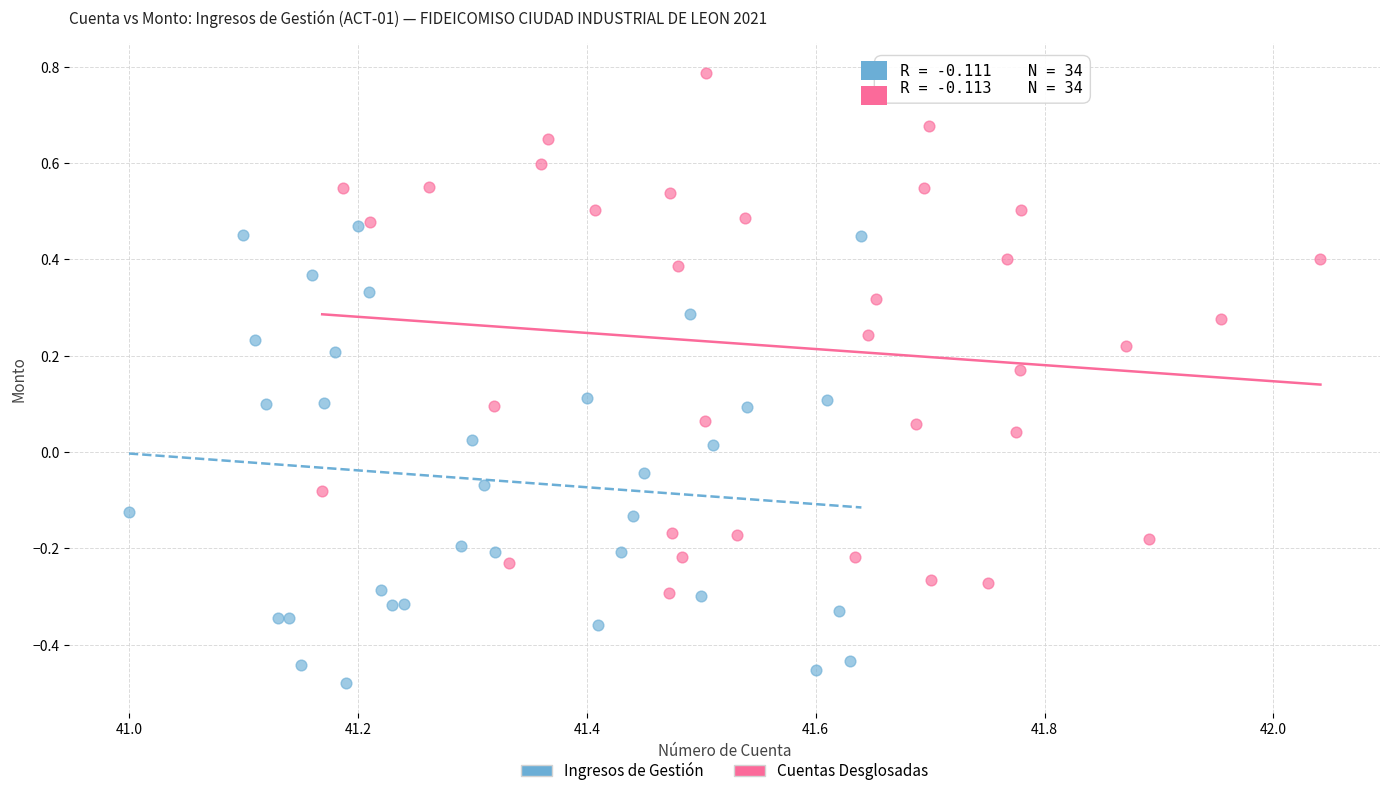

Which series reaches the minimum Y coordinate?

Ingresos de Gestión